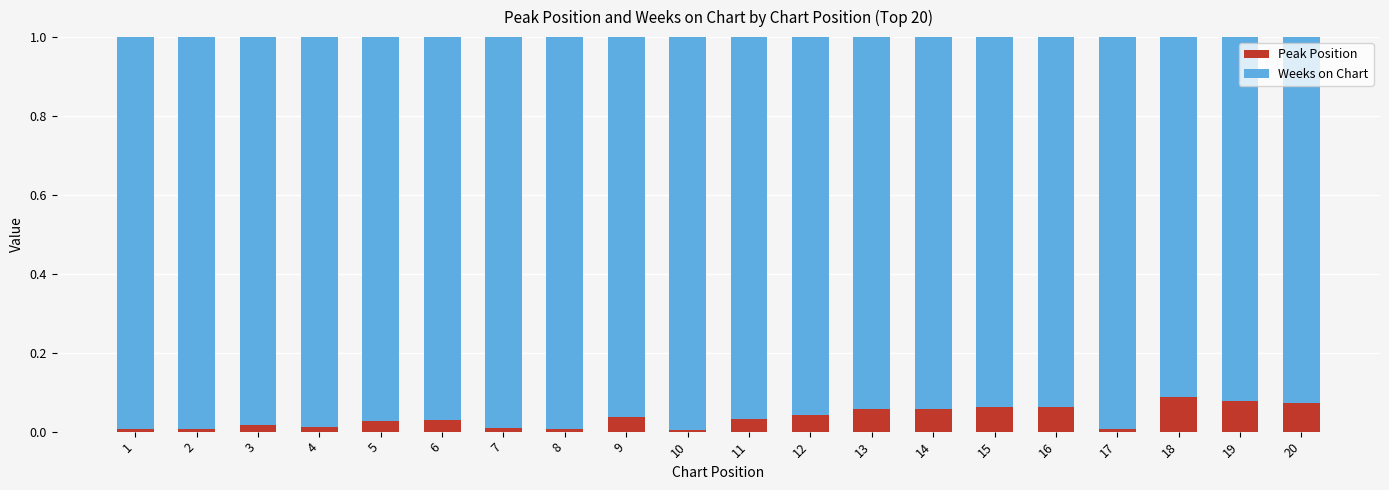

The Peak Position series shows 0.0 at 14. True or false?

False